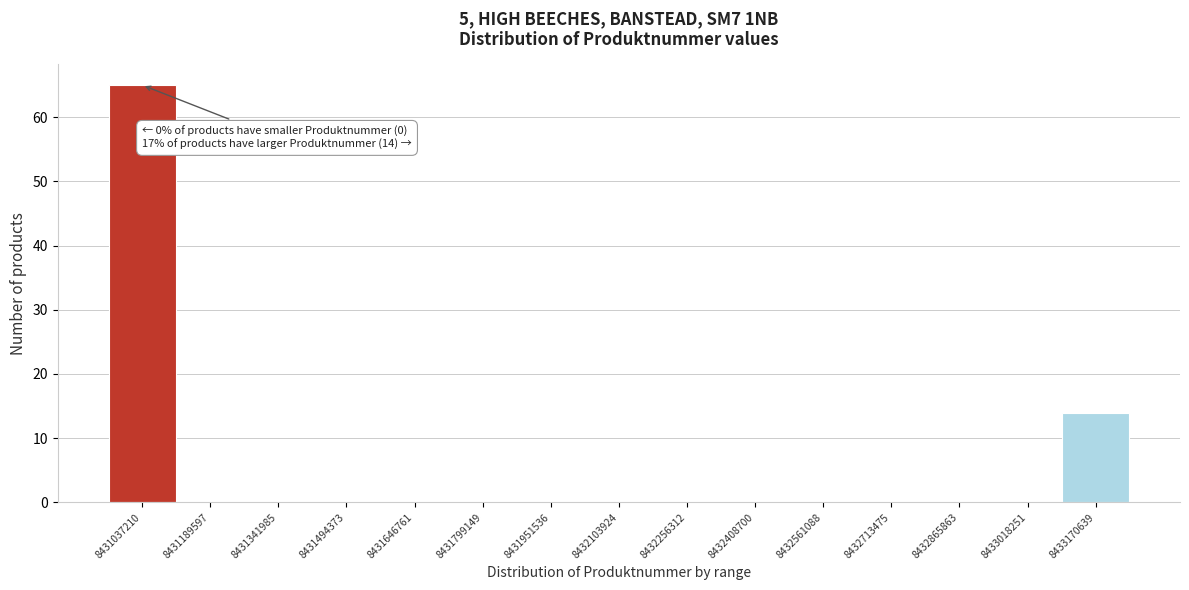

Reading left to right, list all the values displayed in this chart.

8431037210=65	8431189597=0	8431341985=0	8431494373=0	8431646761=0	8431799149=0	8431951536=0	8432103924=0	8432256312=0	8432408700=0	8432561088=0	8432713475=0	8432865863=0	8433018251=0	8433170639=14